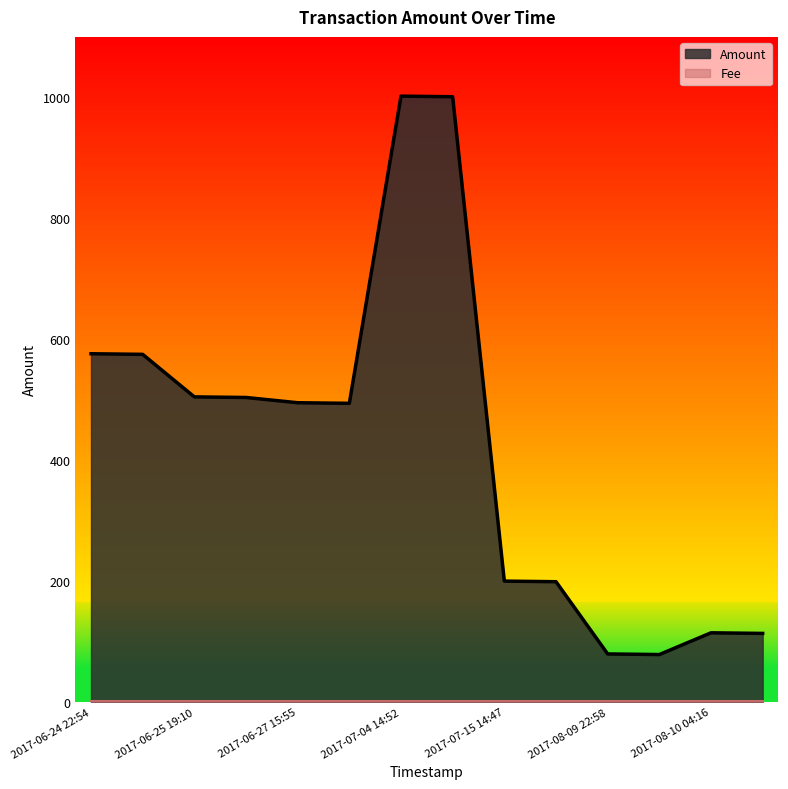

How many lines are shown in the chart?

2